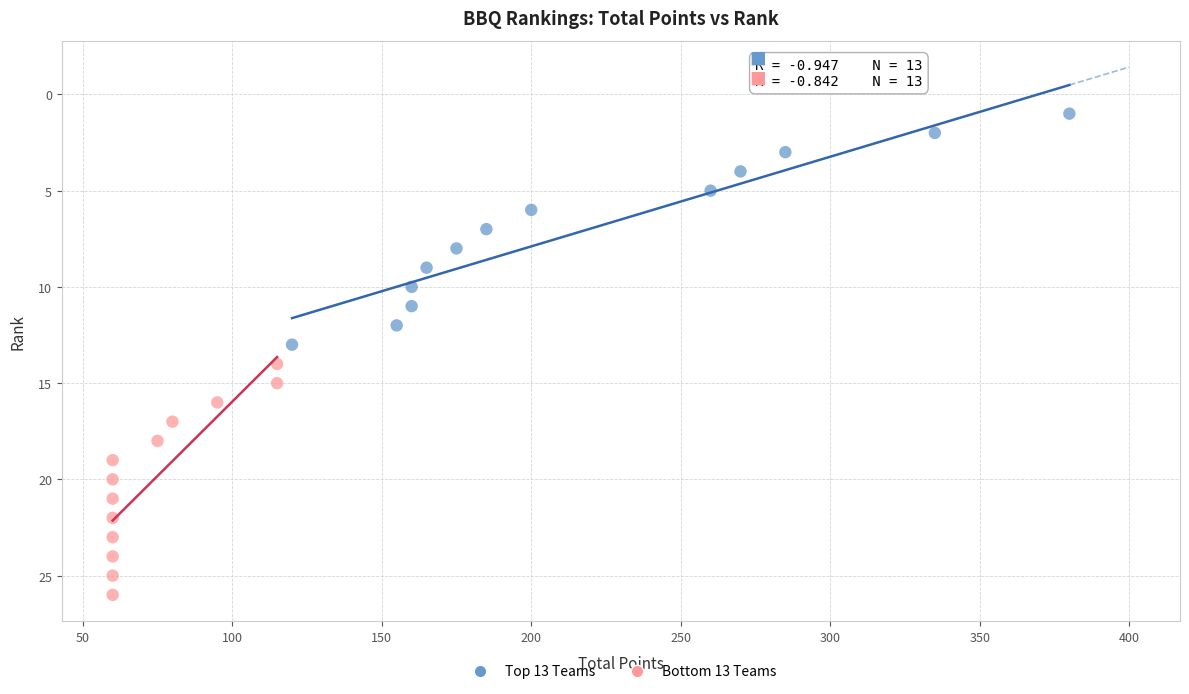

What are all the series names shown in the legend?

Top 13 Teams, Bottom 13 Teams